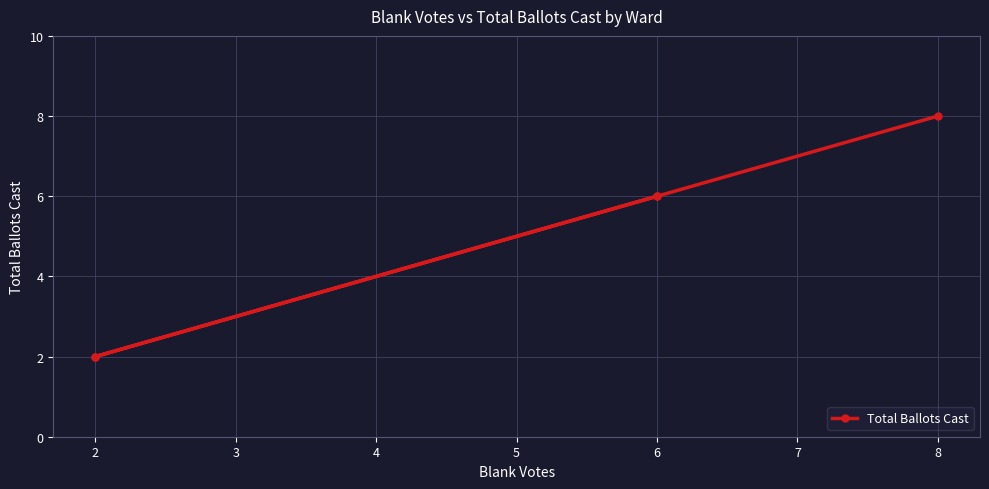

True or false: the data shows 0 at 2.

False